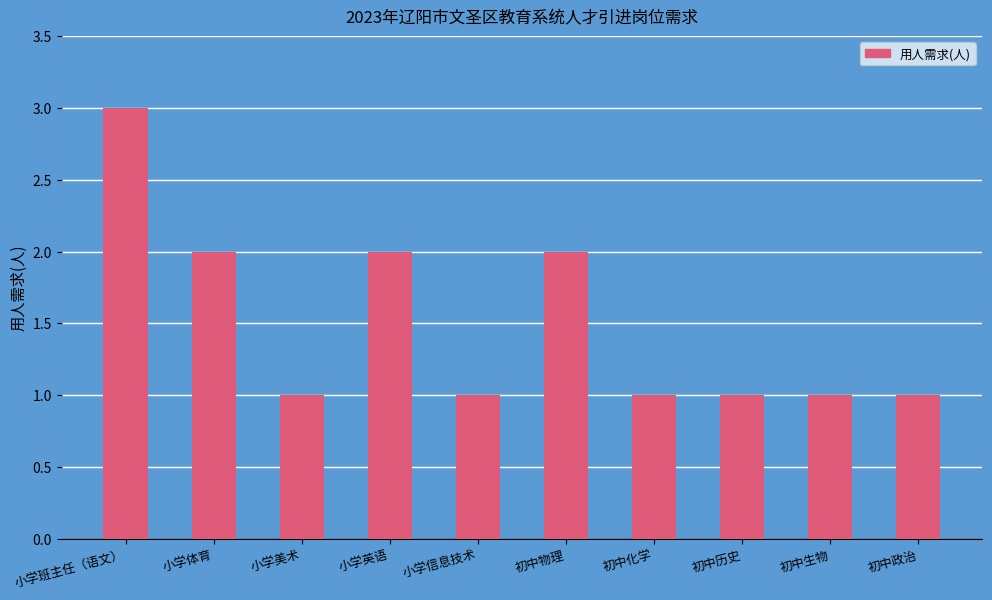

Which category has the highest value across all series?

小学班主任（语文）